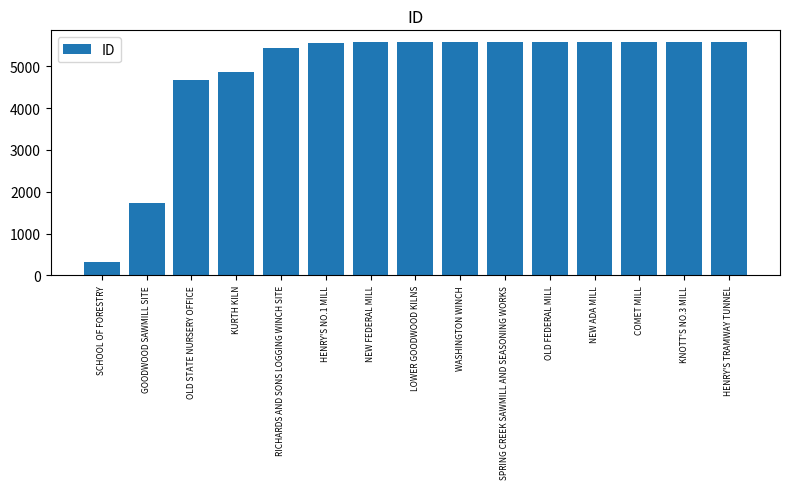

Between HENRY'S NO.1 MILL and GOODWOOD SAWMILL SITE, which is larger?

HENRY'S NO.1 MILL